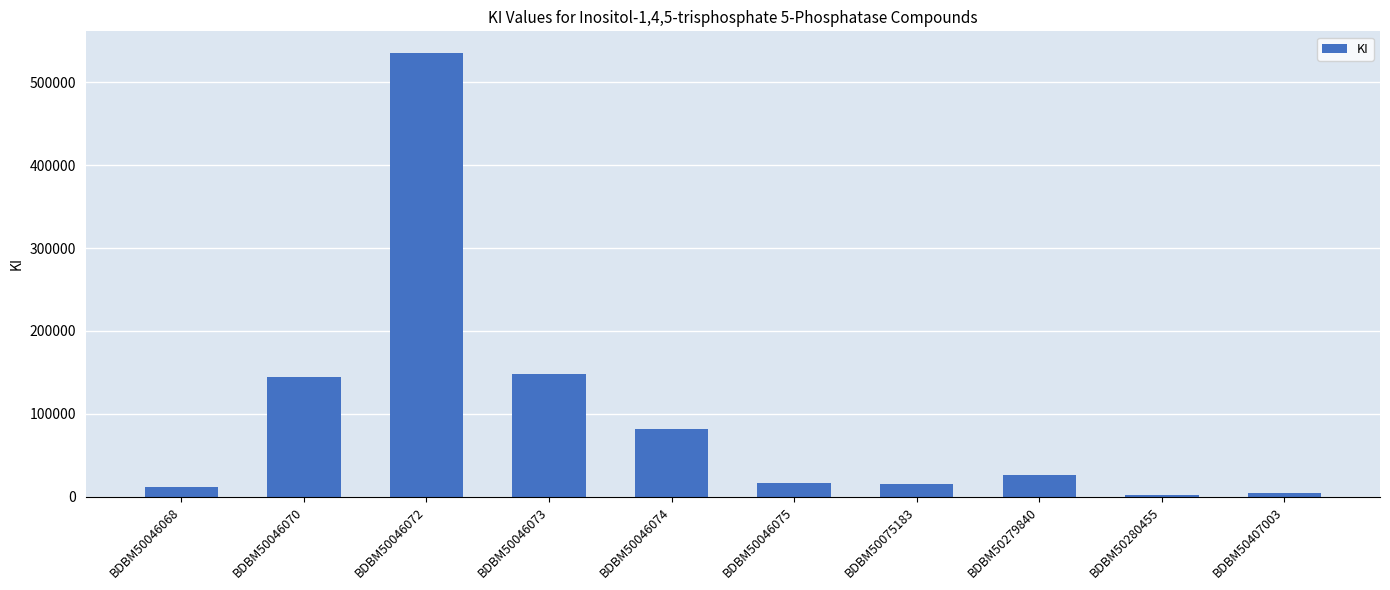

True or false: the data shows 81400 at BDBM50046074.

True